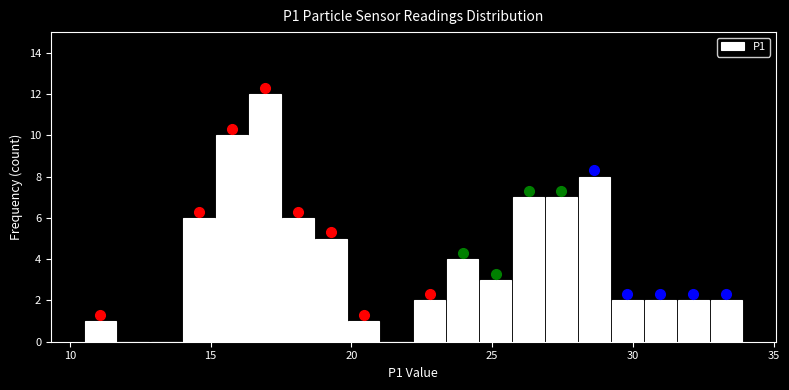

Around what value on the x-axis is the tallest bar? Give the approximate position of its centre, as read against the axis.

17.0